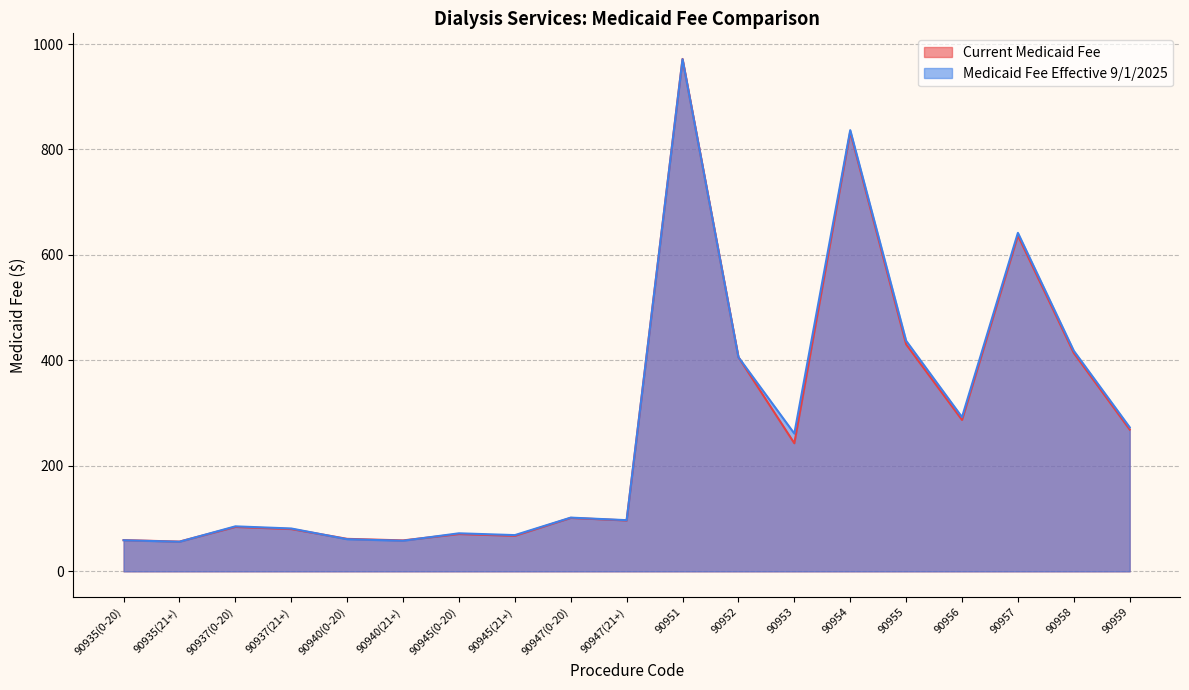

What is the spread (max minus min) of values at 90959?

4.2